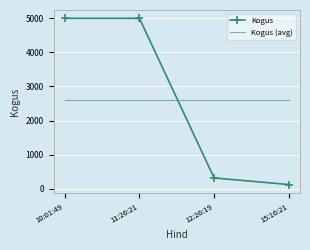

At how many categories does at least one series exceed 394?

4